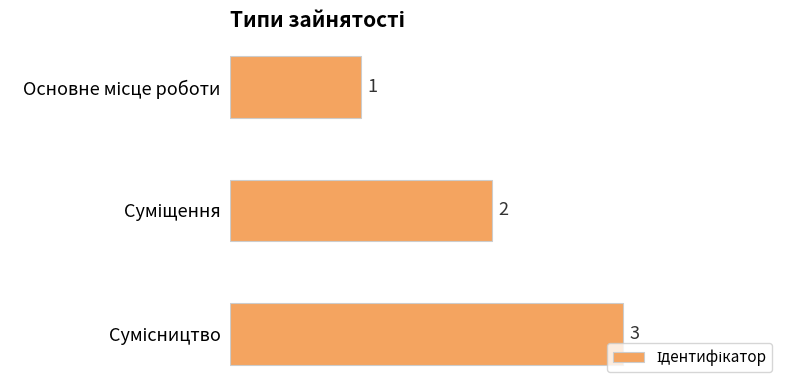

What is the value of the 2nd bar from the top?

2